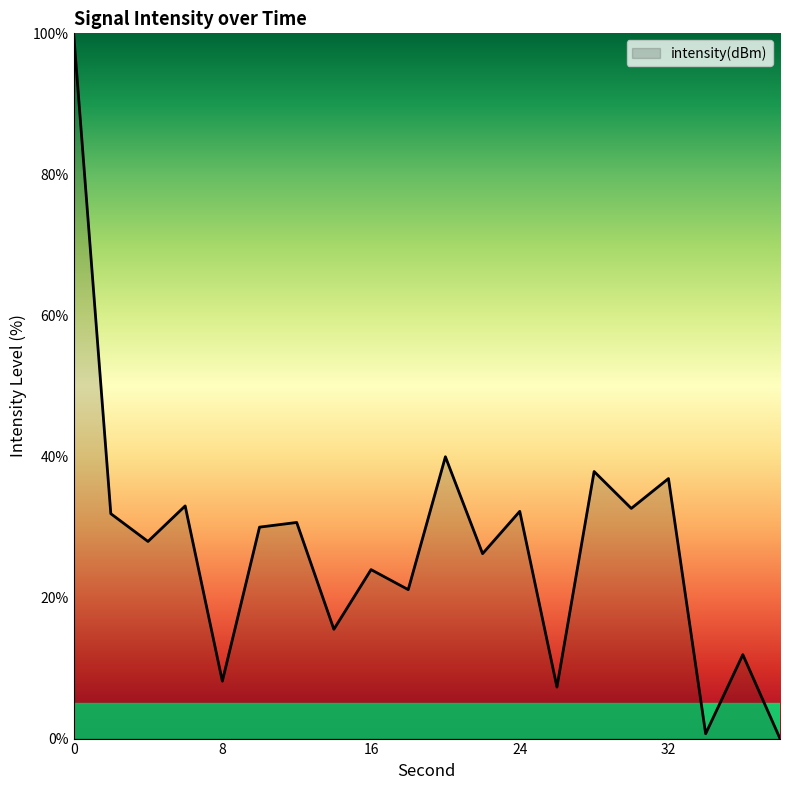

What is the greatest value displayed?

100.0